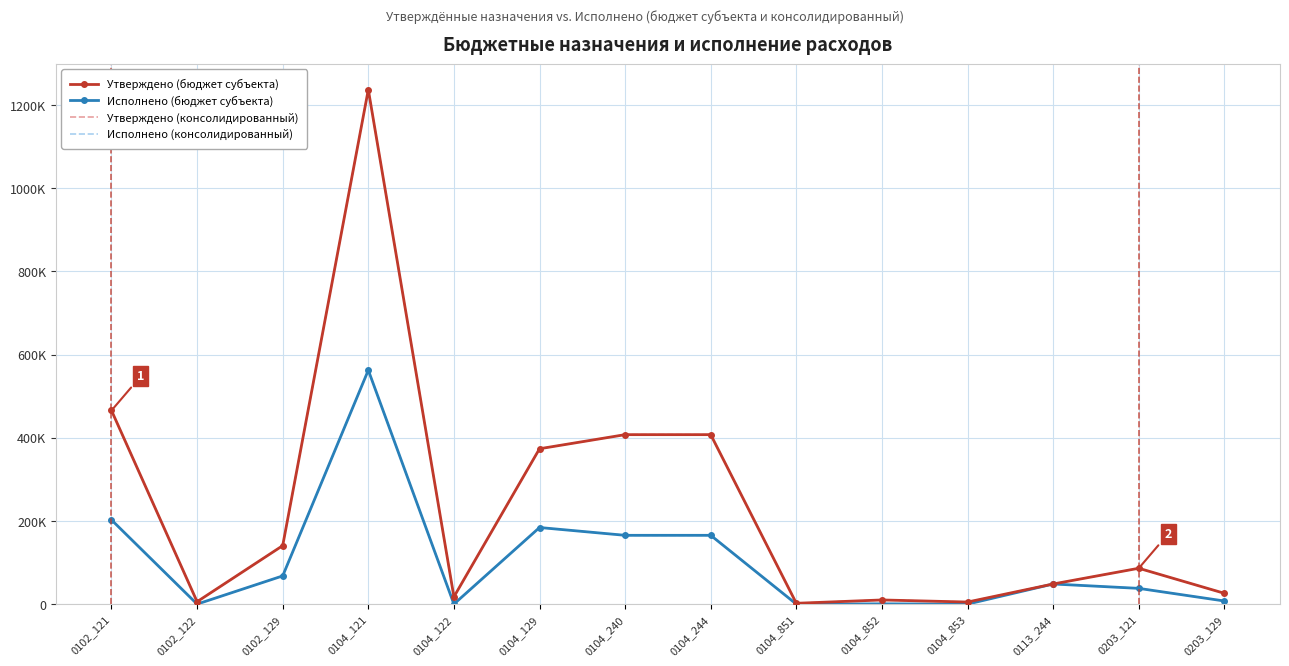

True or false: Утверждено (консолидированный) and Исполнено (бюджет субъекта) intersect in this chart.

False